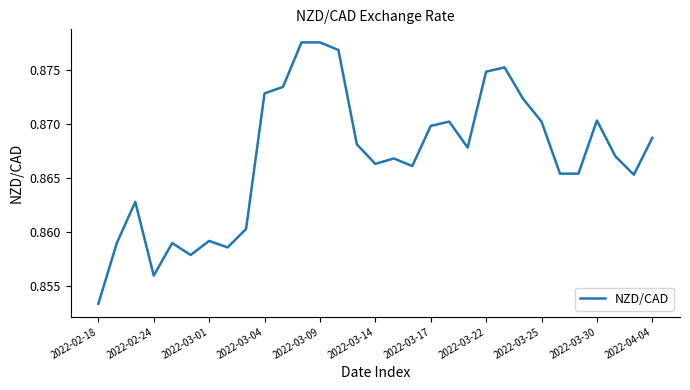

The chart shows a value of 1.2 at 2022-03-30. True or false?

False